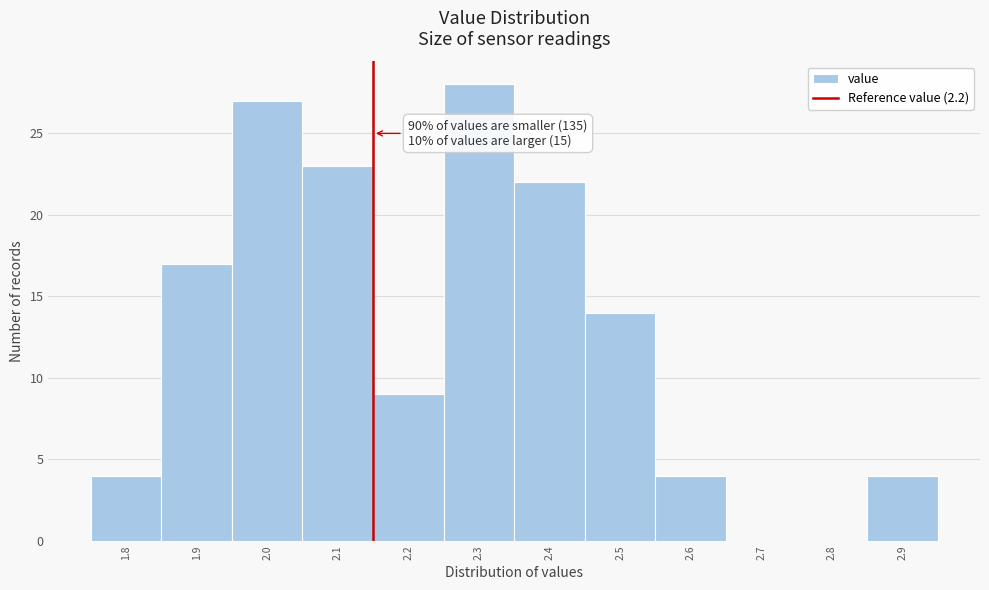

Reading left to right, extract all data points from this chart.

1.8=4	1.9=17	2.0=27	2.1=23	2.2=9	2.3=28	2.4=22	2.5=14	2.6=4	2.7=0	2.8=0	2.9=4